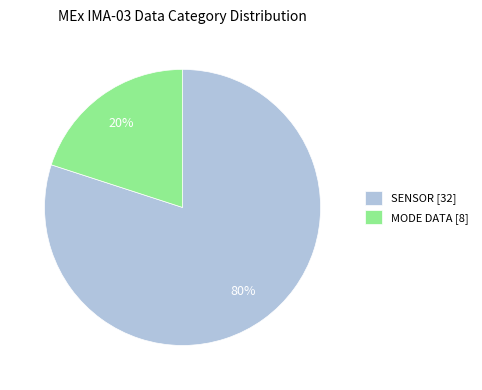

What is the largest slice in the pie chart?

SENSOR [32]